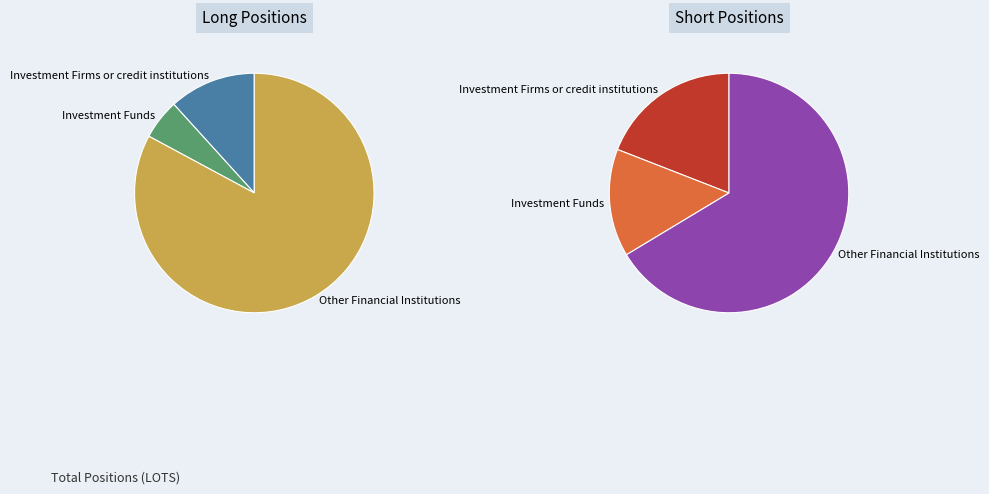

To the nearest percent, what is the difference between the Other Financial Institutions and Investment Funds slice percentages?

77%